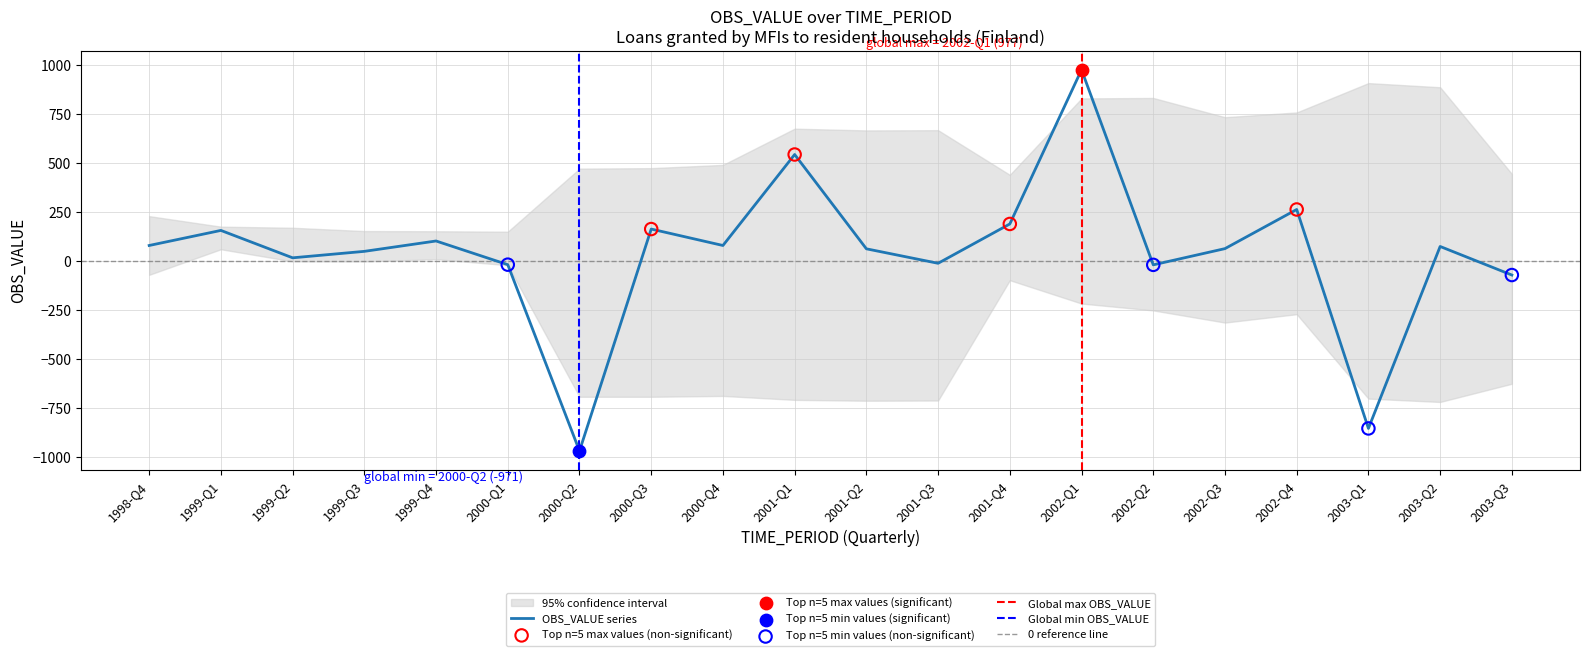

Which has a higher value, 2002-Q2 or 2001-Q2?

2001-Q2